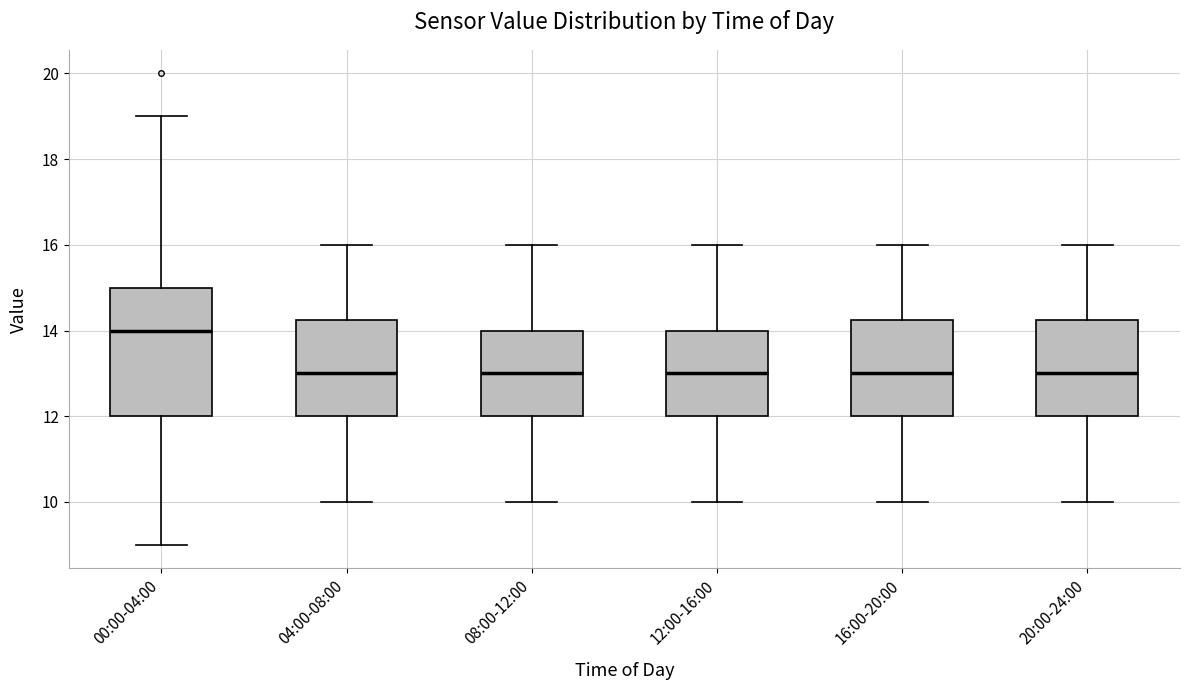

Reading left to right, transcribe this box plot: for each box, give where its median line is, the range the box spans, and where its two whiskers end, as read against the y-axis. The values are not printed on the chart, so give them approximately, as read against the axis.

00:00-04:00: median 14.0, box 12.0 to 15.0, whiskers 9.0 to 19.0
04:00-08:00: median 13.0, box 12.0 to 14.2, whiskers 10.0 to 16.0
08:00-12:00: median 13.0, box 12.0 to 14.0, whiskers 10.0 to 16.0
12:00-16:00: median 13.0, box 12.0 to 14.0, whiskers 10.0 to 16.0
16:00-20:00: median 13.0, box 12.0 to 14.2, whiskers 10.0 to 16.0
20:00-24:00: median 13.0, box 12.0 to 14.2, whiskers 10.0 to 16.0